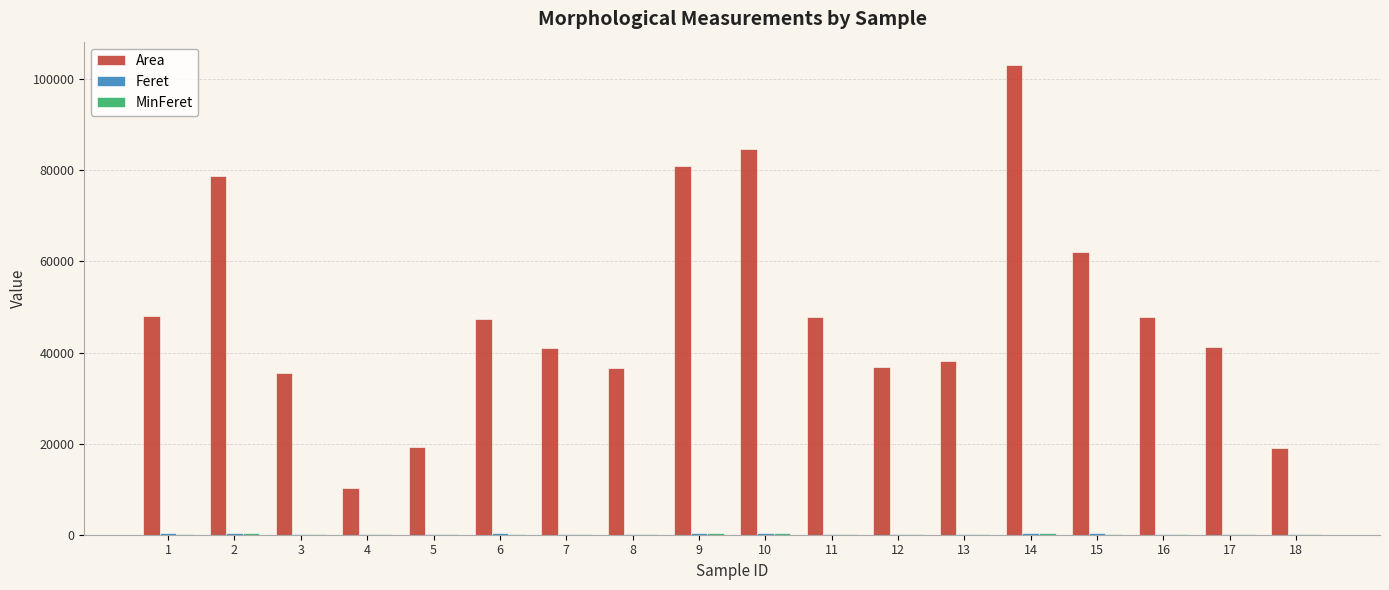

At which category is the sum across all series the highest?

14